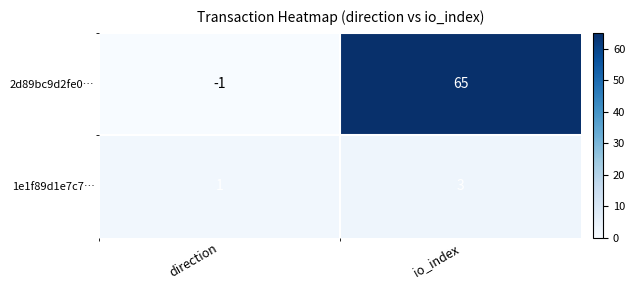

Which series has the largest total across all categories?

2d89bc9d2fe0…